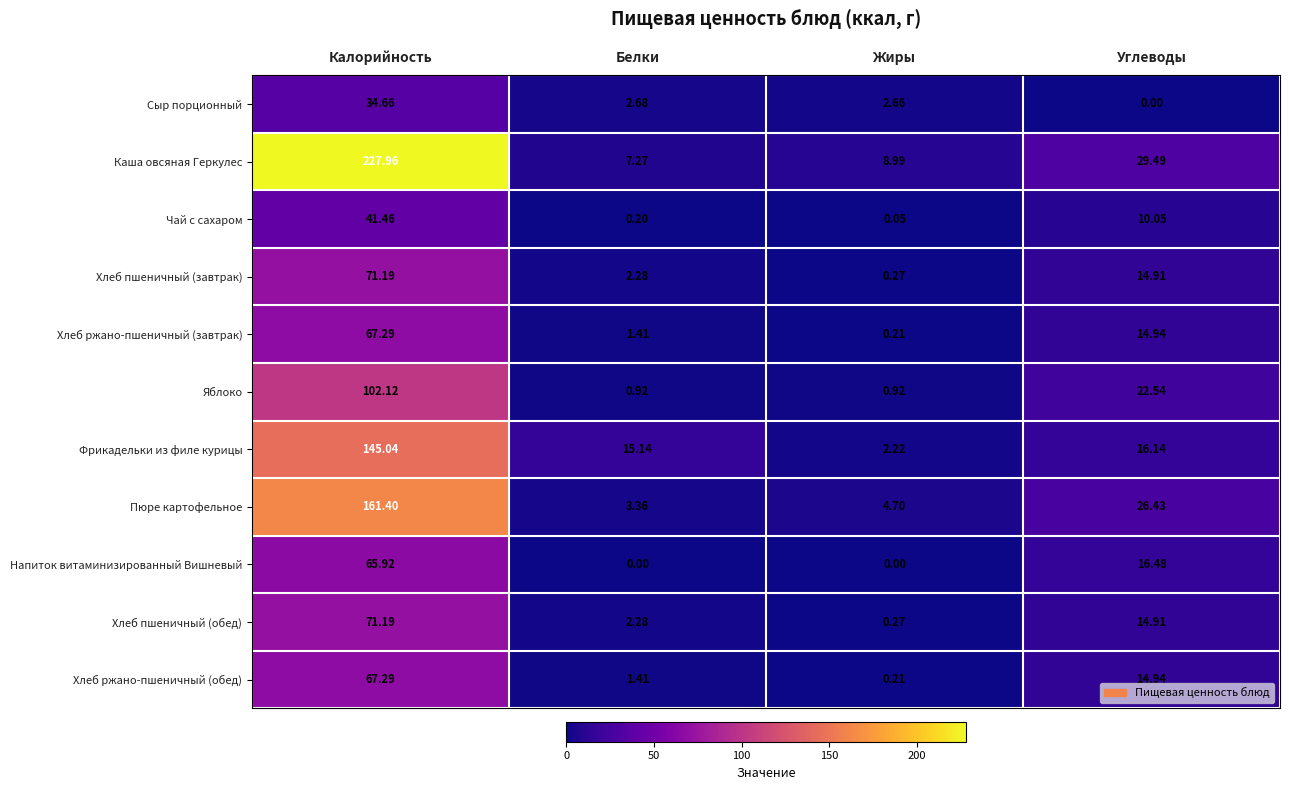

At how many categories does at least one series exceed 90?

1